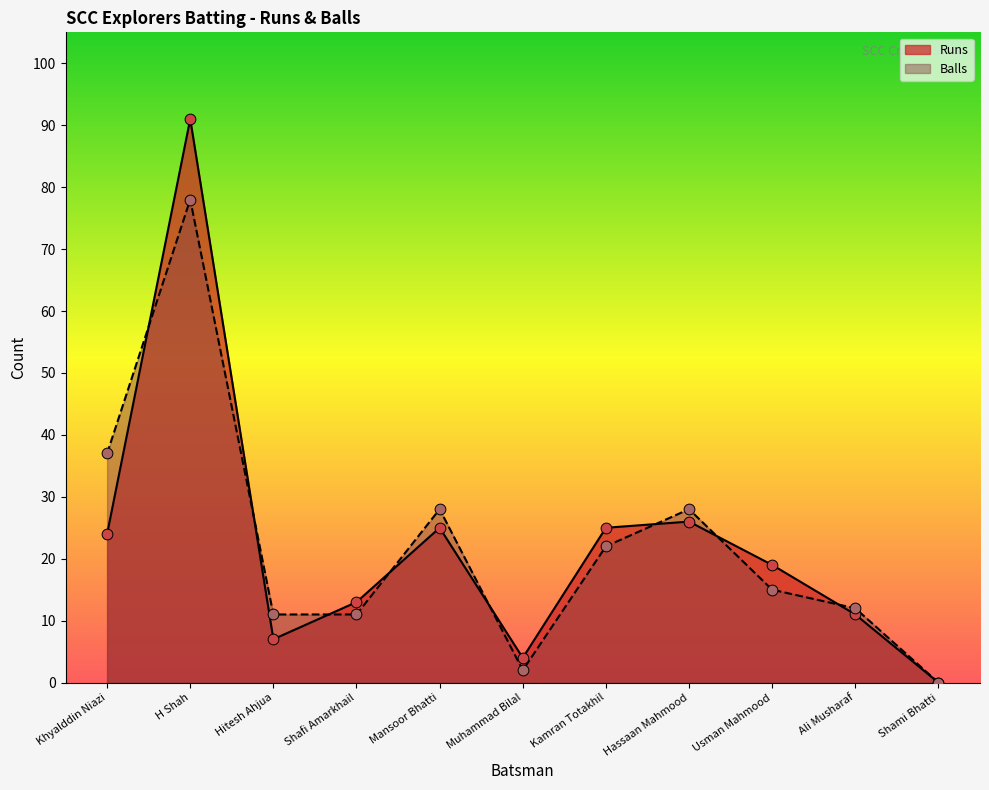

What are all the series names shown in the legend?

Runs, Balls